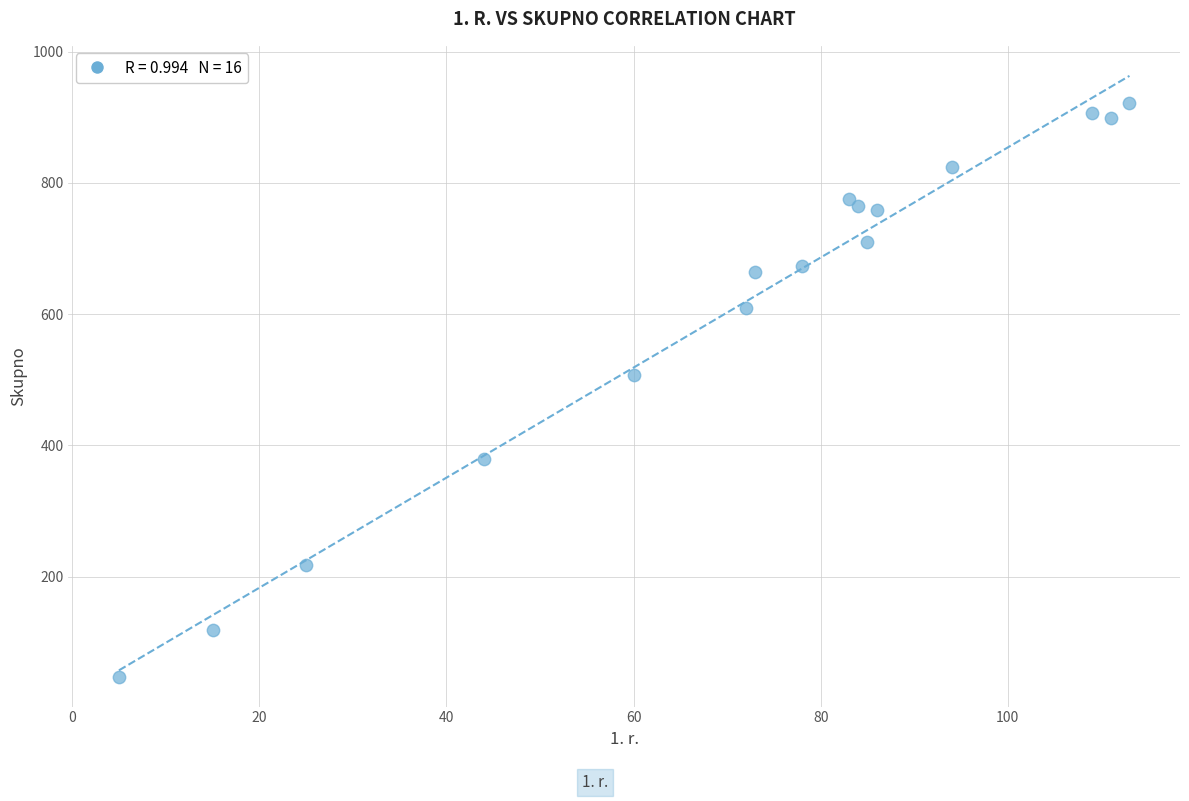

What is the range of X values (max minus min)?

108